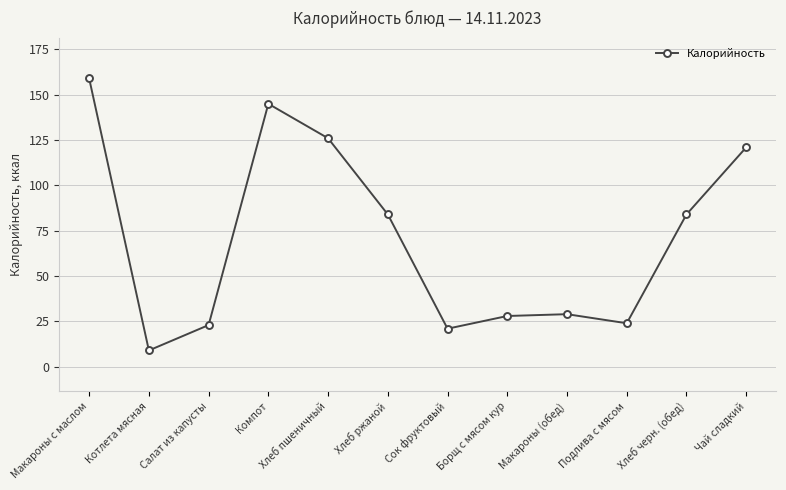

Approximately how many times larger is the value at Макароны (обед) compared to Борщ с мясом кур?

1.0